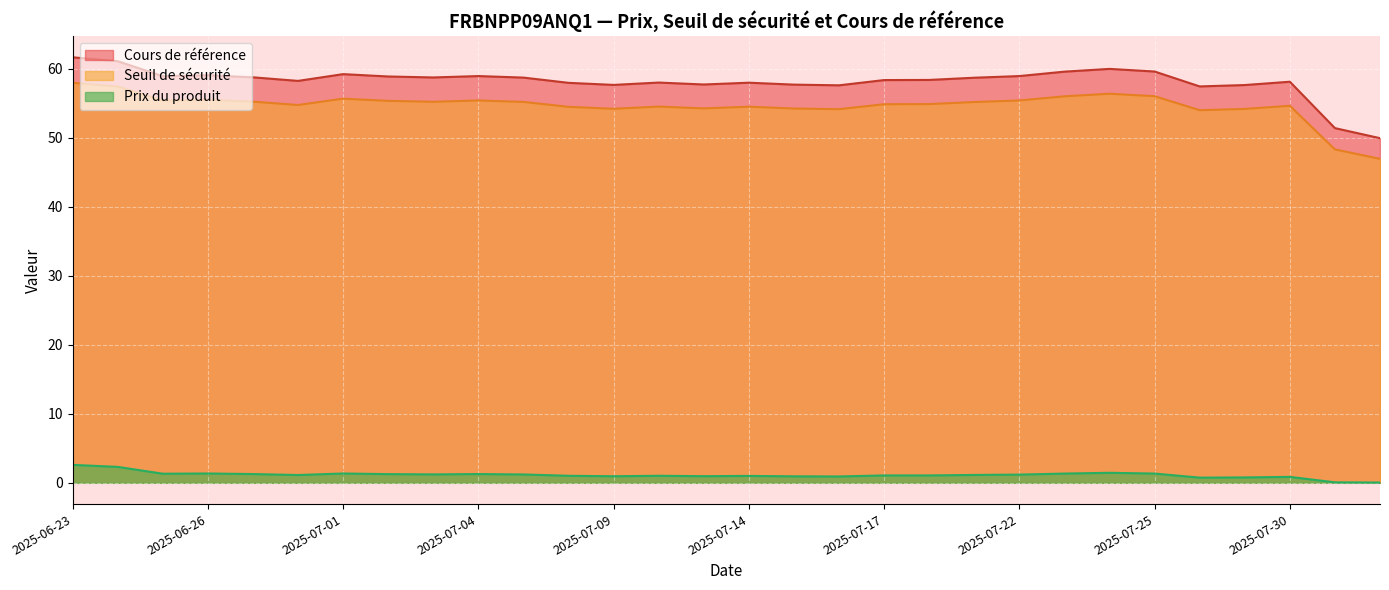

What is the difference between the maximum and minimum values in the Seuil de sécurité series?

11.0